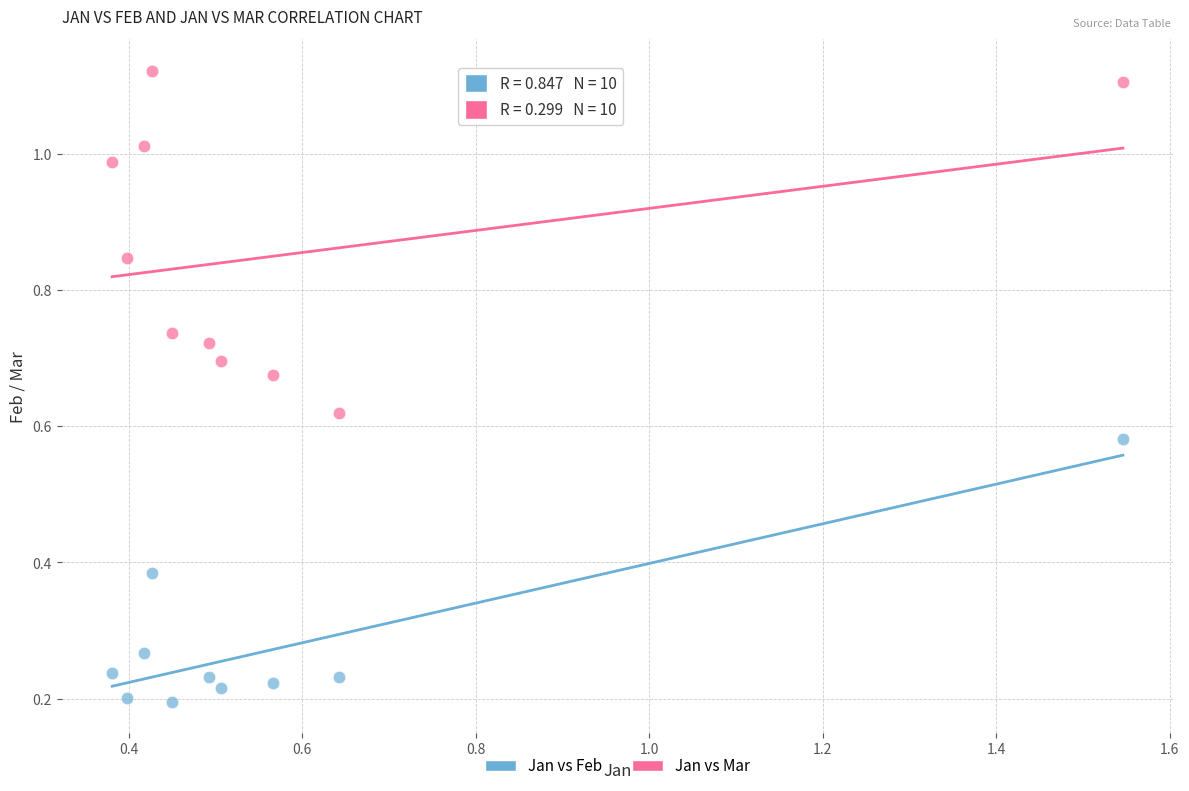

Which series reaches the minimum Y coordinate?

Jan vs Feb